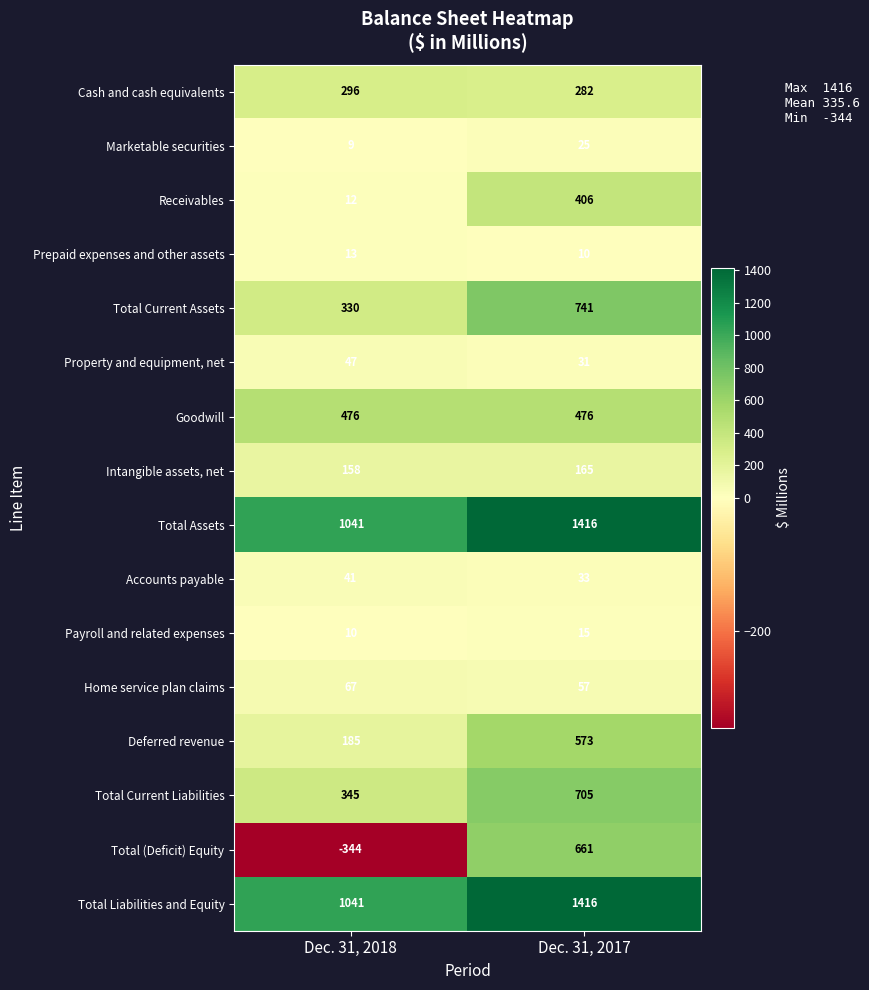

What is the sum of the Property and equipment, net values at Dec. 31, 2018 and Dec. 31, 2017?

78